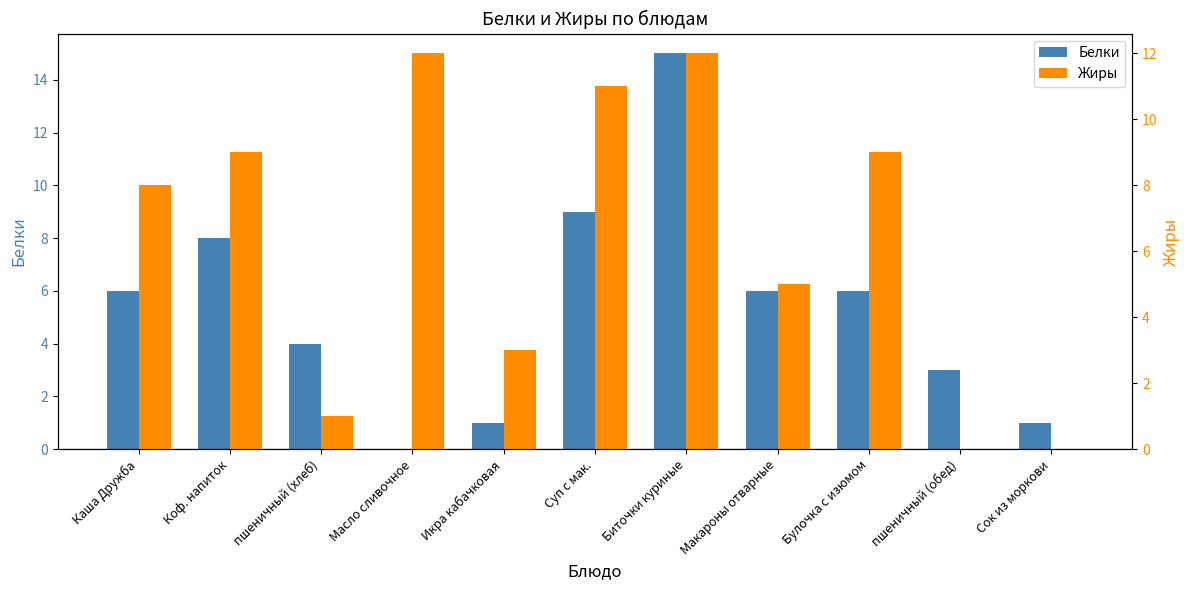

What is the value of the Жиры bar at the 1st from the left?

8